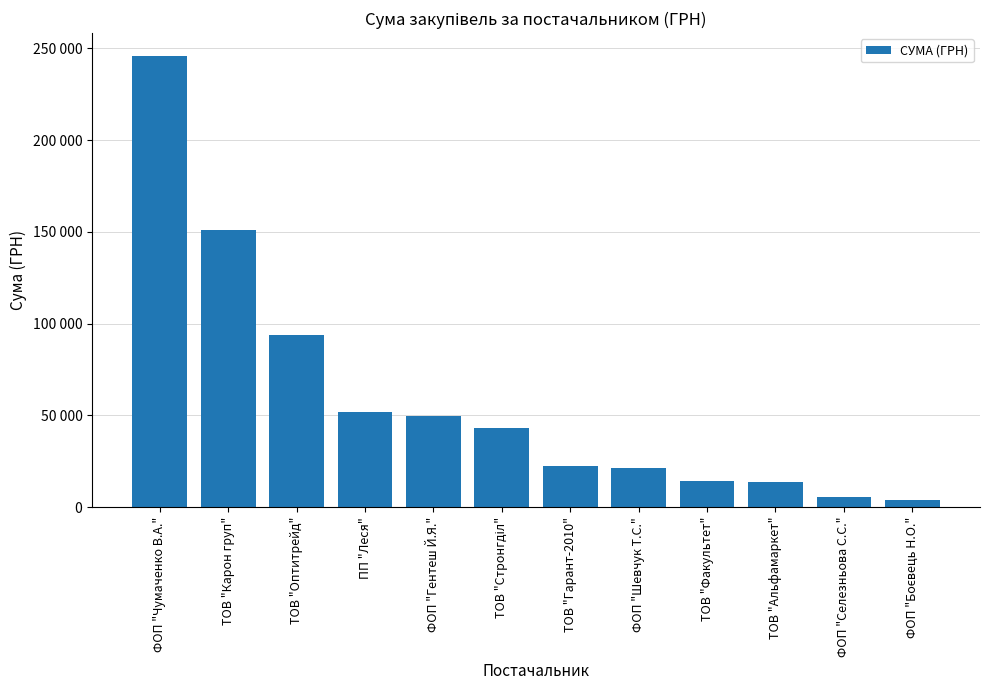

What position from the right is ТОВ "Оптитрейд"?

10